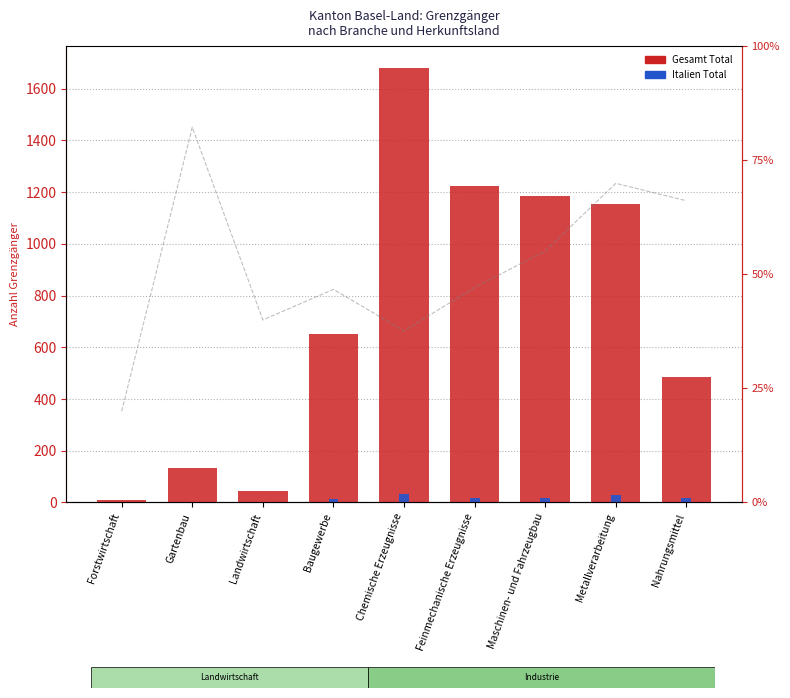

What is the difference between the second highest and second lowest values in the Italien Total series?

27